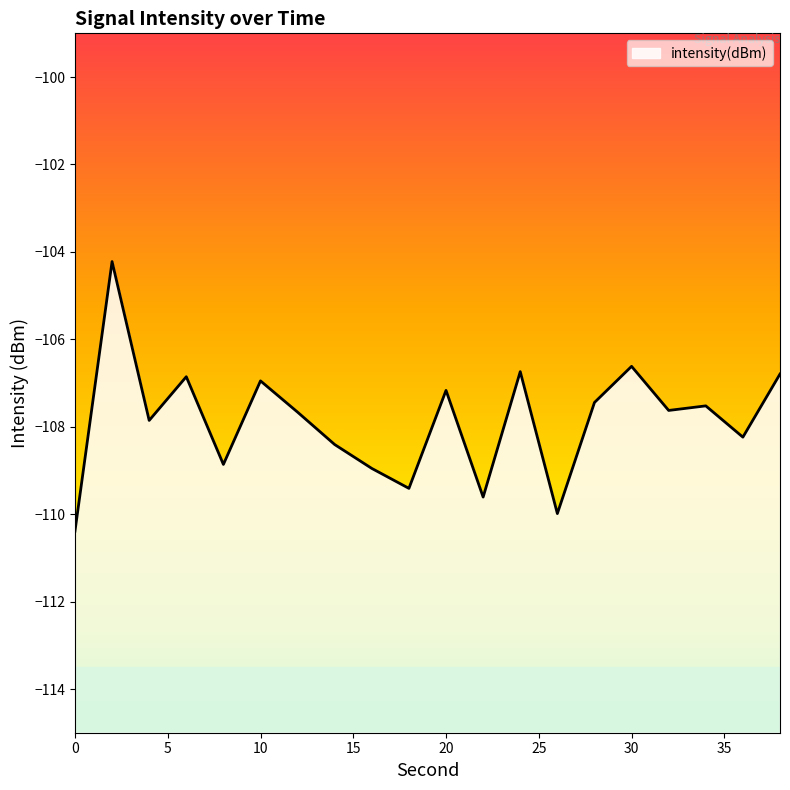

Read the value at 24.

-106.7